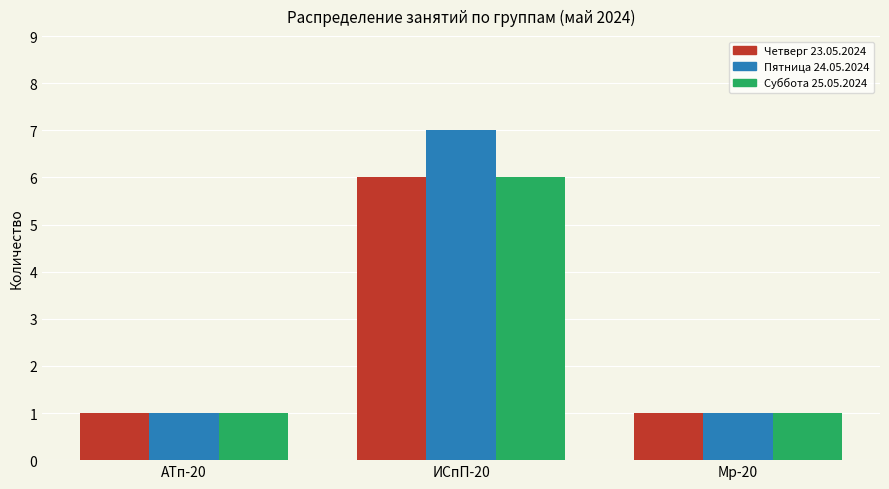

Which series has the largest total across all categories?

Пятница 24.05.2024